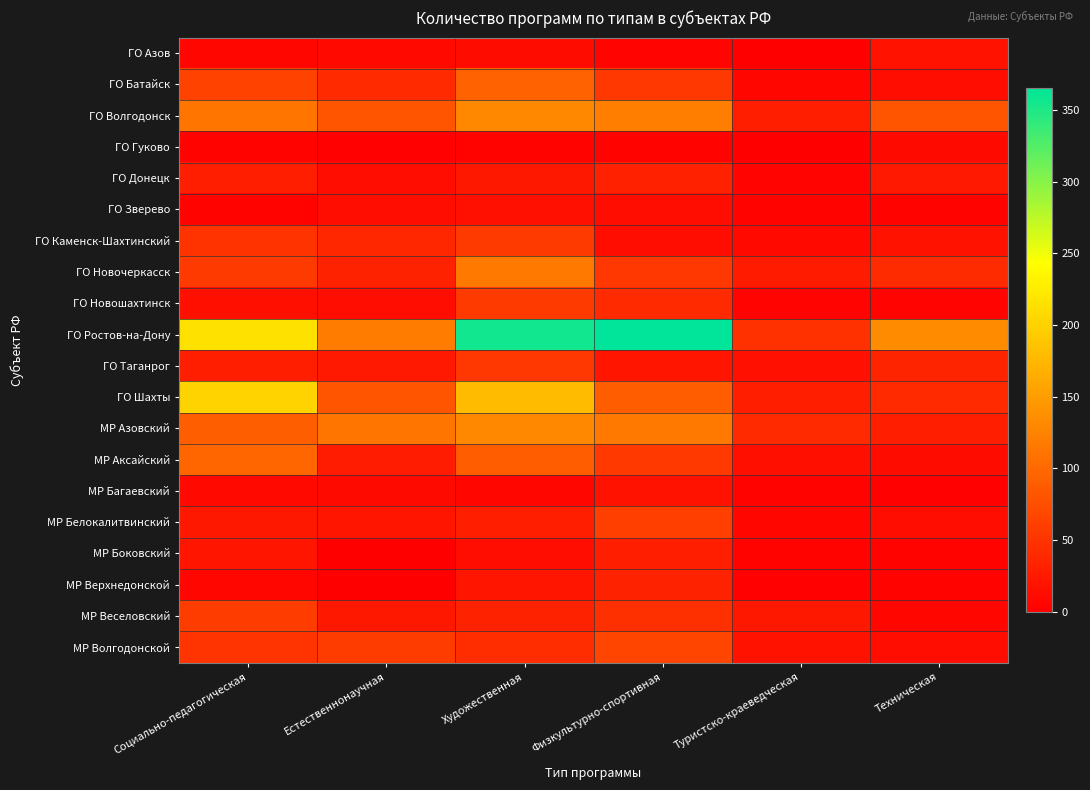

Reading left to right, extract all data points from this chart.

ГО Азов: Социально-педагогическая=7	Естественнонаучная=9	Художественная=12	Физкультурно-спортивная=5	Туристско-краеведческая=1	Техническая=19
ГО Батайск: Социально-педагогическая=63	Естественнонаучная=41	Художественная=95	Физкультурно-спортивная=54	Туристско-краеведческая=7	Техническая=13
ГО Волгодонск: Социально-педагогическая=112	Естественнонаучная=82	Художественная=131	Физкультурно-спортивная=121	Туристско-краеведческая=31	Техническая=81
ГО Гуково: Социально-педагогическая=4	Естественнонаучная=2	Художественная=4	Физкультурно-спортивная=4	Туристско-краеведческая=1	Техническая=10
ГО Донецк: Социально-педагогическая=31	Естественнонаучная=13	Художественная=23	Физкультурно-спортивная=32	Туристско-краеведческая=5	Техническая=25
ГО Зверево: Социально-педагогическая=3	Естественнонаучная=13	Художественная=16	Физкультурно-спортивная=13	Туристско-краеведческая=4	Техническая=4
ГО Каменск-Шахтинский: Социально-педагогическая=49	Естественнонаучная=38	Художественная=56	Физкультурно-спортивная=13	Туристско-краеведческая=9	Техническая=18
ГО Новочеркасск: Социально-педагогическая=56	Естественнонаучная=34	Художественная=115	Физкультурно-спортивная=53	Туристско-краеведческая=27	Техническая=42
ГО Новошахтинск: Социально-педагогическая=15	Естественнонаучная=14	Художественная=57	Физкультурно-спортивная=40	Туристско-краеведческая=5	Техническая=5
ГО Ростов-на-Дону: Социально-педагогическая=214	Естественнонаучная=119	Художественная=356	Физкультурно-спортивная=365	Туристско-краеведческая=48	Техническая=133
ГО Таганрог: Социально-педагогическая=30	Естественнонаучная=25	Художественная=54	Физкультурно-спортивная=20	Туристско-краеведческая=16	Техническая=35
ГО Шахты: Социально-педагогическая=202	Естественнонаучная=82	Художественная=179	Физкультурно-спортивная=89	Туристско-краеведческая=31	Техническая=41
МР Азовский: Социально-педагогическая=91	Естественнонаучная=112	Художественная=131	Физкультурно-спортивная=116	Туристско-краеведческая=41	Техническая=30
МР Аксайский: Социально-педагогическая=98	Естественнонаучная=28	Художественная=89	Физкультурно-спортивная=55	Туристско-краеведческая=15	Техническая=12
МР Багаевский: Социально-педагогическая=9	Естественнонаучная=10	Художественная=8	Физкультурно-спортивная=18	Туристско-краеведческая=3	Техническая=2
МР Белокалитвинский: Социально-педагогическая=23	Естественнонаучная=20	Художественная=30	Физкультурно-спортивная=60	Туристско-краеведческая=6	Техническая=13
МР Боковский: Социально-педагогическая=21	Естественнонаучная=1	Художественная=14	Физкультурно-спортивная=30	Туристско-краеведческая=4	Техническая=3
МР Верхнедонской: Социально-педагогическая=7	Естественнонаучная=0	Художественная=20	Физкультурно-спортивная=34	Туристско-краеведческая=2	Техническая=4
МР Веселовский: Социально-педагогическая=58	Естественнонаучная=23	Художественная=34	Физкультурно-спортивная=46	Туристско-краеведческая=24	Техническая=6
МР Волгодонской: Социально-педагогическая=51	Естественнонаучная=58	Художественная=43	Физкультурно-спортивная=66	Туристско-краеведческая=19	Техническая=13